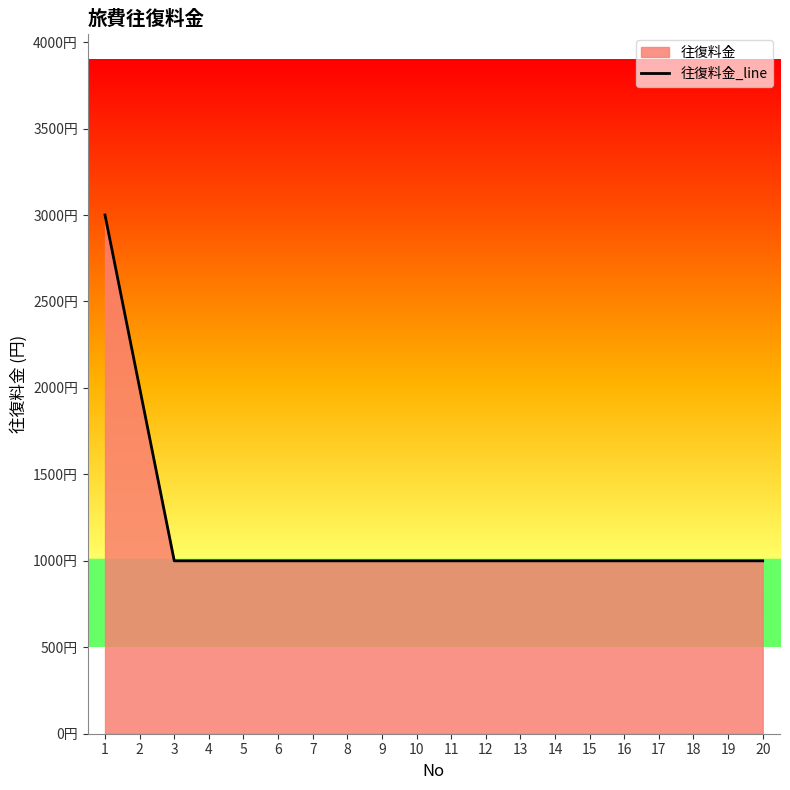

The chart shows a value of 1529 at 8. True or false?

False